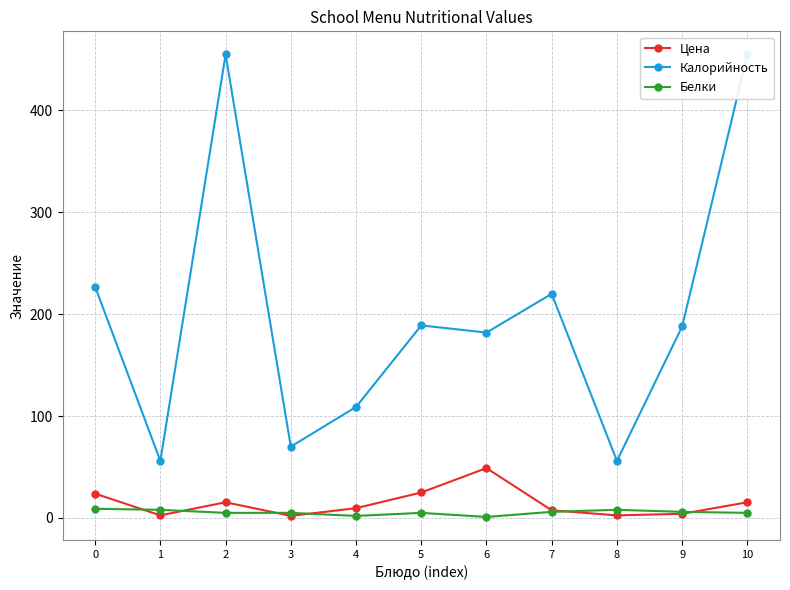

Reading right to left, list all the values displayed in this chart.

Цена: 10=15.4	9=4.1	8=2.5	7=7.5	6=49.0	5=25.0	4=9.6	3=2.0	2=15.4	1=2.5	0=23.9
Калорийность: 10=455.0	9=188.0	8=56.0	7=220.0	6=182.0	5=189.0	4=109.0	3=70.0	2=455.0	1=56.0	0=227.0
Белки: 10=5.0	9=6.0	8=8.0	7=6.0	6=1.0	5=5.0	4=2.0	3=5.0	2=5.0	1=8.0	0=9.0